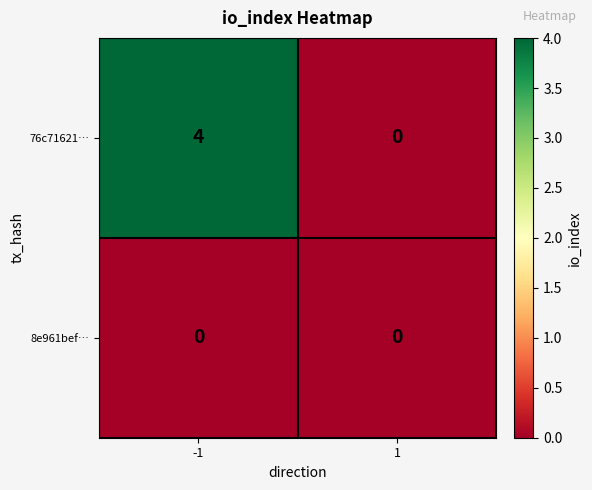

What is the sum of the 76c71621… values at -1 and 1?

4